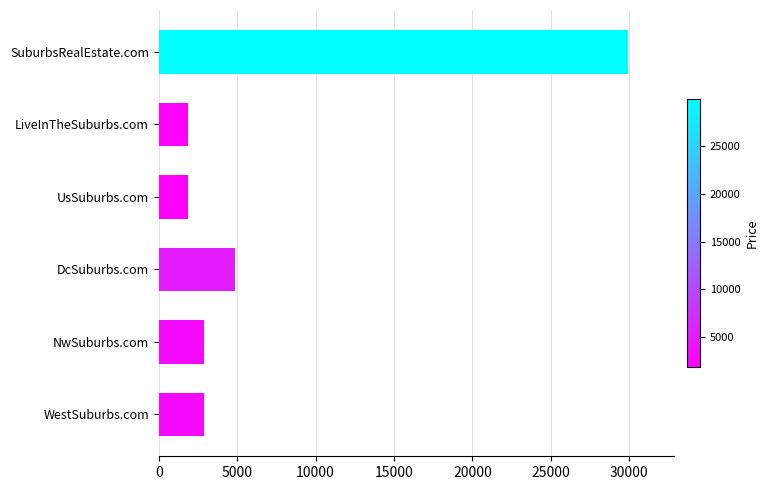

The chart shows a value of 4141 at WestSuburbs.com. True or false?

False